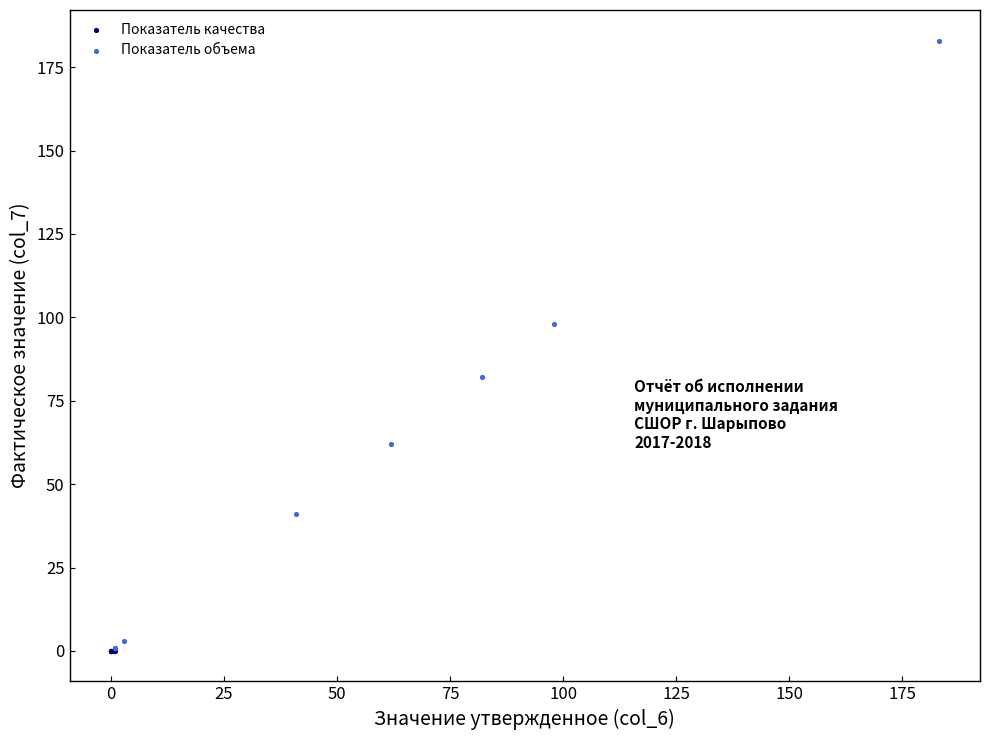

Which series reaches the maximum Y coordinate?

Показатель объема